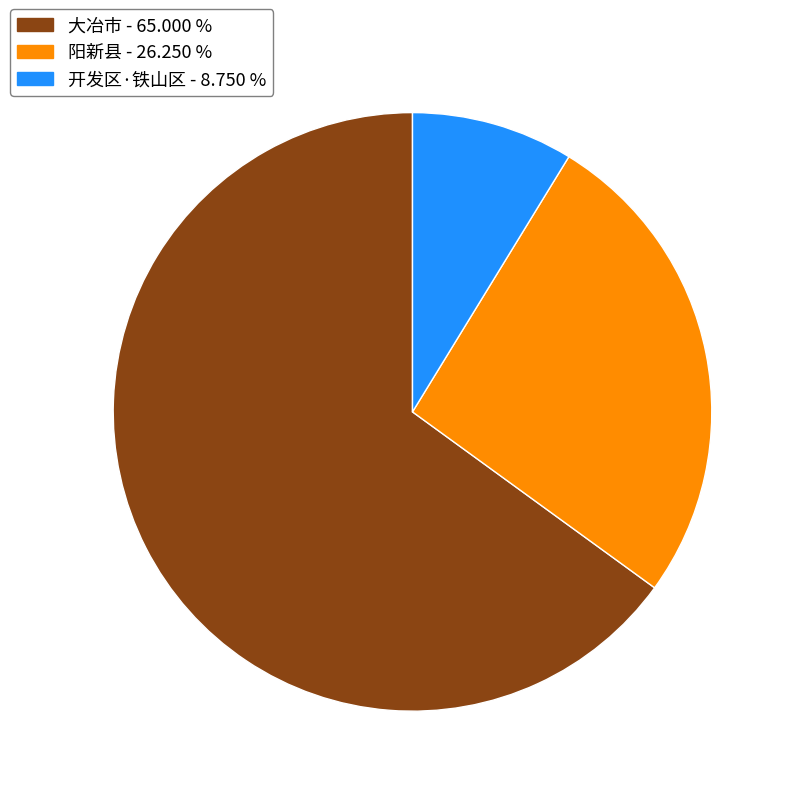

Is 大冶市 the majority of the pie?

Yes